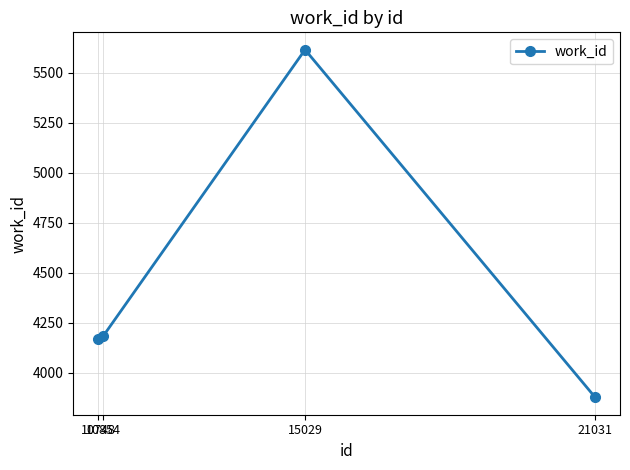

What is the change in value from 10748 to 10854?

+16